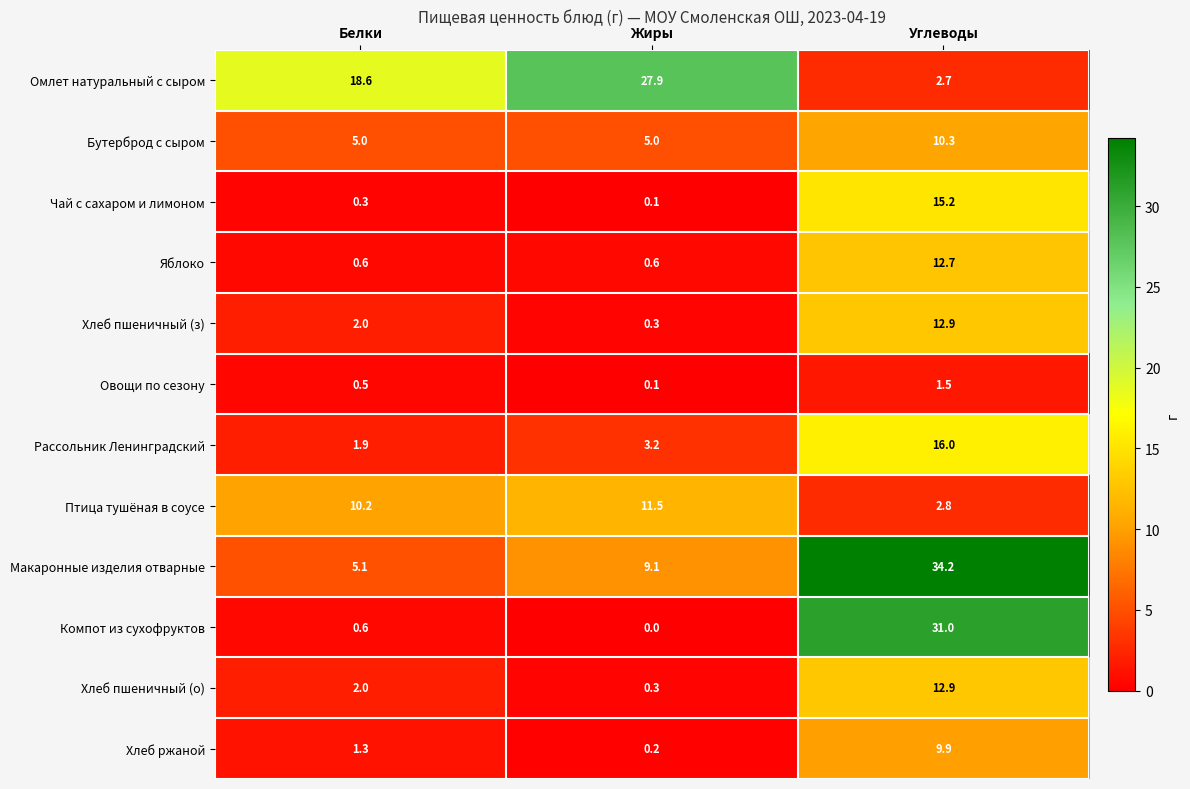

What is the sum of the Омлет натуральный с сыром values at Жиры and Белки?

46.5